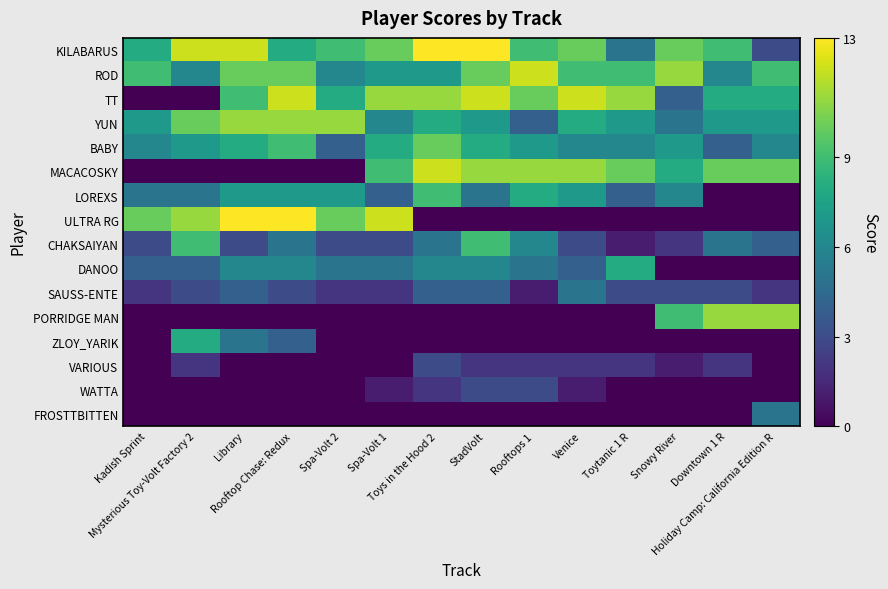

Reading left to right, transcribe all the data shown in this chart.

KILABARUS: Kadish Sprint=8	Mysterious Toy-Volt Factory 2=12	Library=12	Rooftop Chase: Redux=8	Spa-Volt 2=9	Spa-Volt 1=10	Toys in the Hood 2=13	StadVolt=13	Rooftops 1=9	Venice=10	Toytanic 1 R=5	Snowy River=10	Downtown 1 R=9	Holiday Camp: California Edition R=3
ROD: Kadish Sprint=9	Mysterious Toy-Volt Factory 2=6	Library=10	Rooftop Chase: Redux=10	Spa-Volt 2=6	Spa-Volt 1=7	Toys in the Hood 2=7	StadVolt=10	Rooftops 1=12	Venice=9	Toytanic 1 R=9	Snowy River=11	Downtown 1 R=6	Holiday Camp: California Edition R=9
TT: Kadish Sprint=0	Mysterious Toy-Volt Factory 2=0	Library=9	Rooftop Chase: Redux=12	Spa-Volt 2=8	Spa-Volt 1=11	Toys in the Hood 2=11	StadVolt=12	Rooftops 1=10	Venice=12	Toytanic 1 R=11	Snowy River=4	Downtown 1 R=8	Holiday Camp: California Edition R=8
YUN: Kadish Sprint=7	Mysterious Toy-Volt Factory 2=10	Library=11	Rooftop Chase: Redux=11	Spa-Volt 2=11	Spa-Volt 1=6	Toys in the Hood 2=8	StadVolt=7	Rooftops 1=4	Venice=8	Toytanic 1 R=7	Snowy River=5	Downtown 1 R=7	Holiday Camp: California Edition R=7
BABY: Kadish Sprint=6	Mysterious Toy-Volt Factory 2=7	Library=8	Rooftop Chase: Redux=9	Spa-Volt 2=4	Spa-Volt 1=8	Toys in the Hood 2=10	StadVolt=8	Rooftops 1=7	Venice=6	Toytanic 1 R=6	Snowy River=7	Downtown 1 R=4	Holiday Camp: California Edition R=6
MACACOSKY: Kadish Sprint=0	Mysterious Toy-Volt Factory 2=0	Library=0	Rooftop Chase: Redux=0	Spa-Volt 2=0	Spa-Volt 1=9	Toys in the Hood 2=12	StadVolt=11	Rooftops 1=11	Venice=11	Toytanic 1 R=10	Snowy River=8	Downtown 1 R=10	Holiday Camp: California Edition R=10
LOREXS: Kadish Sprint=5	Mysterious Toy-Volt Factory 2=5	Library=7	Rooftop Chase: Redux=7	Spa-Volt 2=7	Spa-Volt 1=4	Toys in the Hood 2=9	StadVolt=5	Rooftops 1=8	Venice=7	Toytanic 1 R=4	Snowy River=6	Downtown 1 R=0	Holiday Camp: California Edition R=0
ULTRA RG: Kadish Sprint=10	Mysterious Toy-Volt Factory 2=11	Library=13	Rooftop Chase: Redux=13	Spa-Volt 2=10	Spa-Volt 1=12	Toys in the Hood 2=0	StadVolt=0	Rooftops 1=0	Venice=0	Toytanic 1 R=0	Snowy River=0	Downtown 1 R=0	Holiday Camp: California Edition R=0
CHAKSAIYAN: Kadish Sprint=3	Mysterious Toy-Volt Factory 2=9	Library=3	Rooftop Chase: Redux=5	Spa-Volt 2=3	Spa-Volt 1=3	Toys in the Hood 2=5	StadVolt=9	Rooftops 1=6	Venice=3	Toytanic 1 R=1	Snowy River=2	Downtown 1 R=5	Holiday Camp: California Edition R=4
DANOO: Kadish Sprint=4	Mysterious Toy-Volt Factory 2=4	Library=6	Rooftop Chase: Redux=6	Spa-Volt 2=5	Spa-Volt 1=5	Toys in the Hood 2=6	StadVolt=6	Rooftops 1=5	Venice=4	Toytanic 1 R=8	Snowy River=0	Downtown 1 R=0	Holiday Camp: California Edition R=0
SAUSS-ENTE: Kadish Sprint=2	Mysterious Toy-Volt Factory 2=3	Library=4	Rooftop Chase: Redux=3	Spa-Volt 2=2	Spa-Volt 1=2	Toys in the Hood 2=4	StadVolt=4	Rooftops 1=1	Venice=5	Toytanic 1 R=3	Snowy River=3	Downtown 1 R=3	Holiday Camp: California Edition R=2
PORRIDGE MAN: Kadish Sprint=0	Mysterious Toy-Volt Factory 2=0	Library=0	Rooftop Chase: Redux=0	Spa-Volt 2=0	Spa-Volt 1=0	Toys in the Hood 2=0	StadVolt=0	Rooftops 1=0	Venice=0	Toytanic 1 R=0	Snowy River=9	Downtown 1 R=11	Holiday Camp: California Edition R=11
ZLOY_YARIK: Kadish Sprint=0	Mysterious Toy-Volt Factory 2=8	Library=5	Rooftop Chase: Redux=4	Spa-Volt 2=0	Spa-Volt 1=0	Toys in the Hood 2=0	StadVolt=0	Rooftops 1=0	Venice=0	Toytanic 1 R=0	Snowy River=0	Downtown 1 R=0	Holiday Camp: California Edition R=0
VARIOUS: Kadish Sprint=0	Mysterious Toy-Volt Factory 2=2	Library=0	Rooftop Chase: Redux=0	Spa-Volt 2=0	Spa-Volt 1=0	Toys in the Hood 2=3	StadVolt=2	Rooftops 1=2	Venice=2	Toytanic 1 R=2	Snowy River=1	Downtown 1 R=2	Holiday Camp: California Edition R=0
WATTA: Kadish Sprint=0	Mysterious Toy-Volt Factory 2=0	Library=0	Rooftop Chase: Redux=0	Spa-Volt 2=0	Spa-Volt 1=1	Toys in the Hood 2=2	StadVolt=3	Rooftops 1=3	Venice=1	Toytanic 1 R=0	Snowy River=0	Downtown 1 R=0	Holiday Camp: California Edition R=0
FROSTTBITTEN: Kadish Sprint=0	Mysterious Toy-Volt Factory 2=0	Library=0	Rooftop Chase: Redux=0	Spa-Volt 2=0	Spa-Volt 1=0	Toys in the Hood 2=0	StadVolt=0	Rooftops 1=0	Venice=0	Toytanic 1 R=0	Snowy River=0	Downtown 1 R=0	Holiday Camp: California Edition R=5